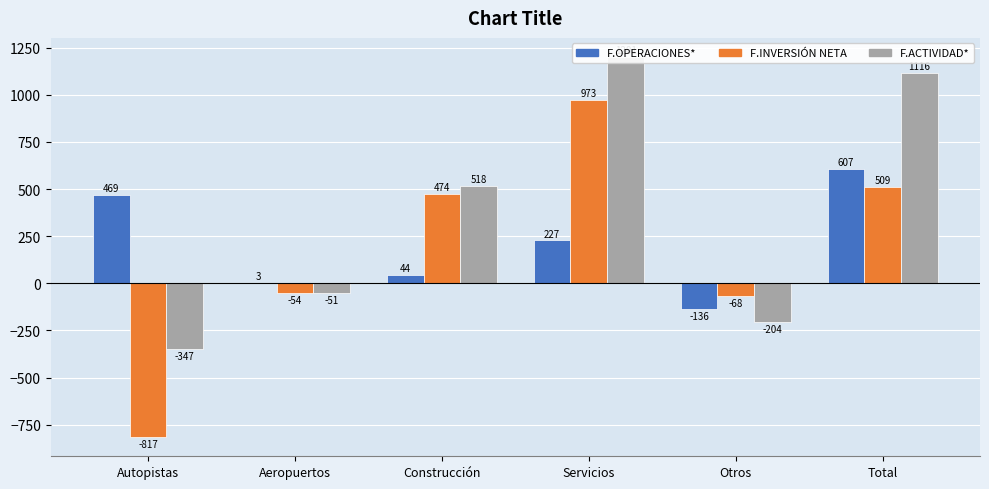

Reading left to right, extract all data points from this chart.

F.OPERACIONES*: 469	3	44	227	-136	607
F.INVERSIÓN NETA: -817	-54	474	973	-68	509
F.ACTIVIDAD*: -347	-51	518	1201	-204	1116